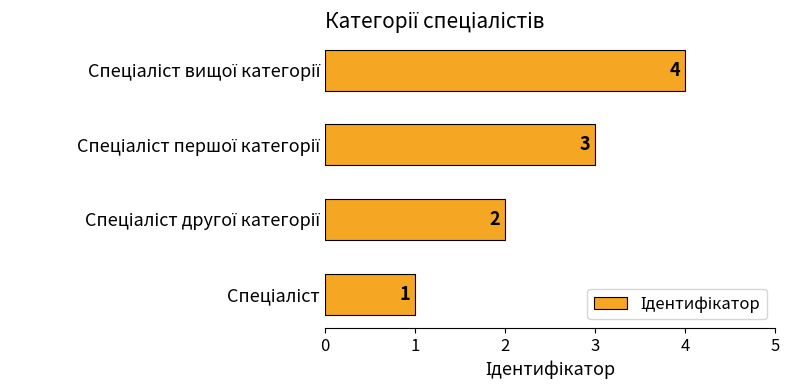

What is the difference between the maximum and minimum values?

3